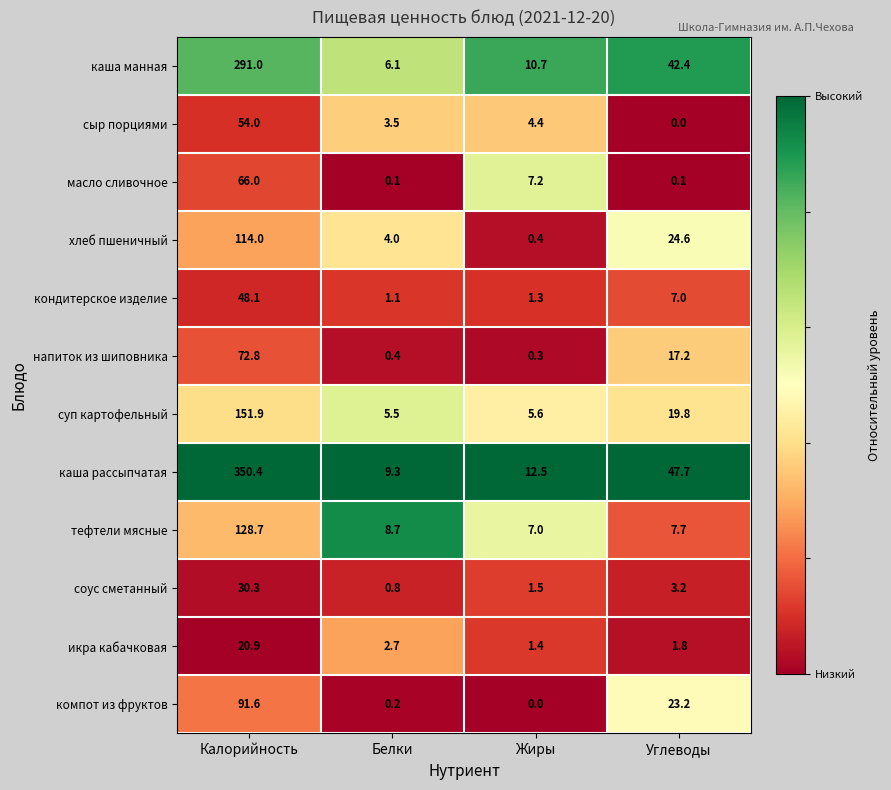

Which category has the highest value across all series?

Калорийность